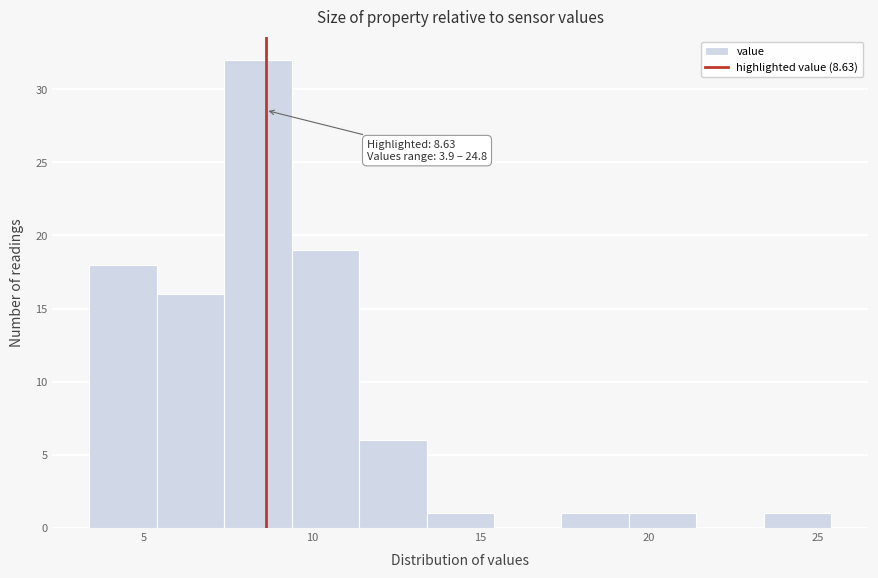

Which range on the x-axis has the tallest bar?

7.4 to 9.4